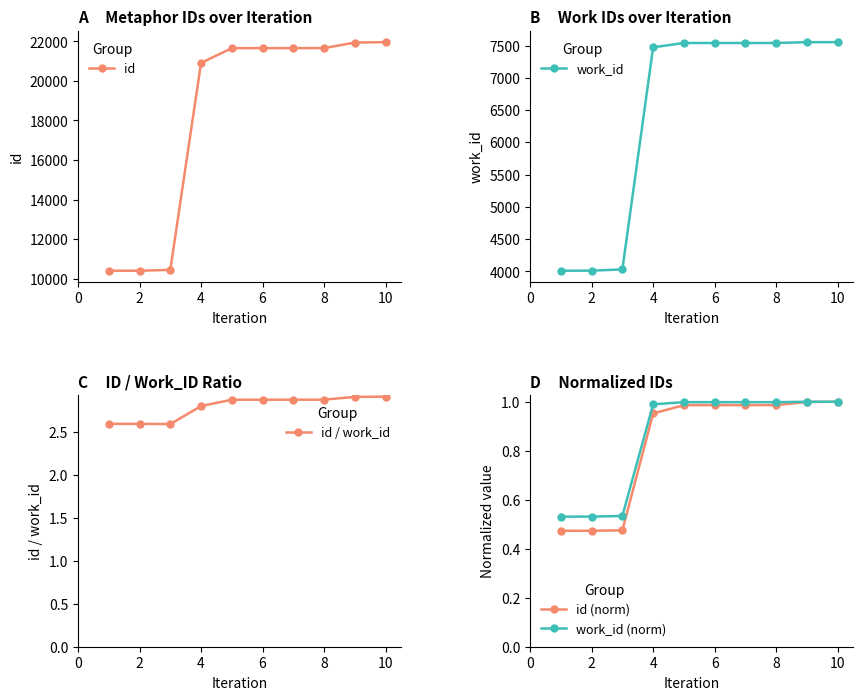

What is the maximum value for id?

21963